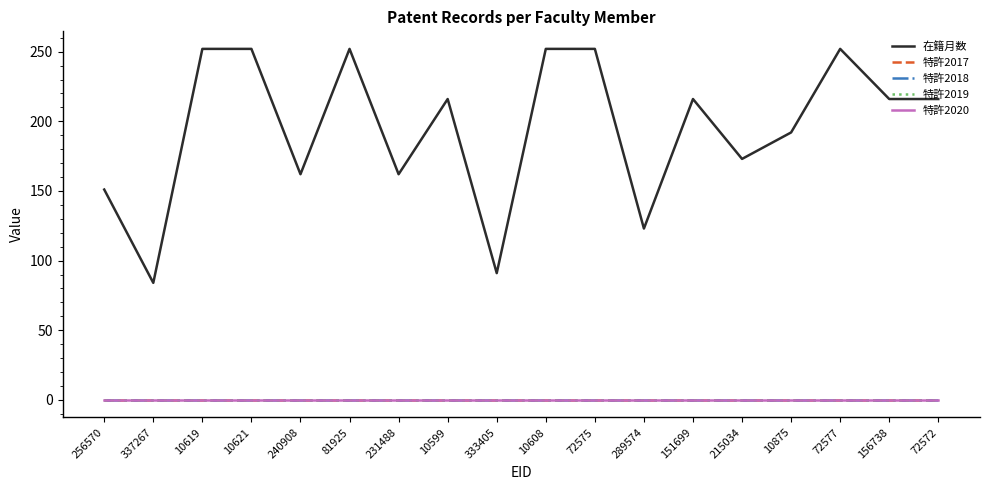

Which series has the widest spread of values?

在籍月数